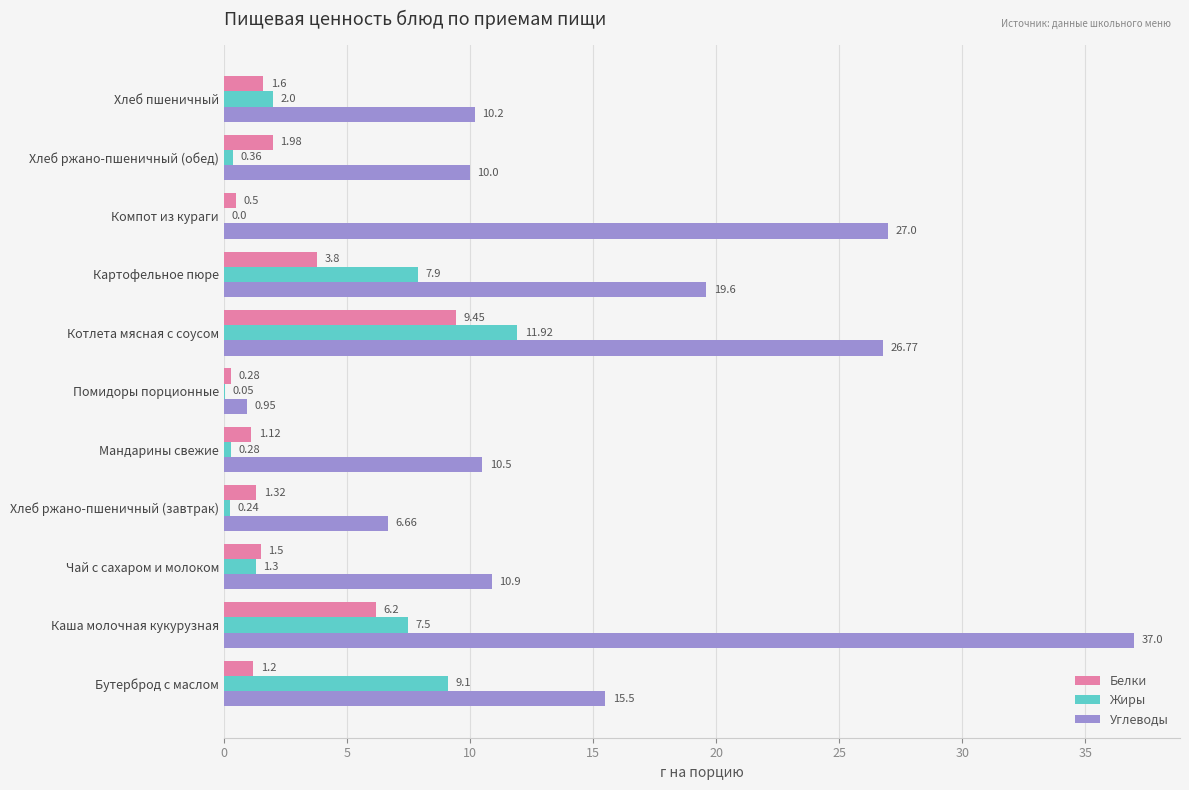

Which category has the highest value in the Белки series?

Котлета мясная с соусом